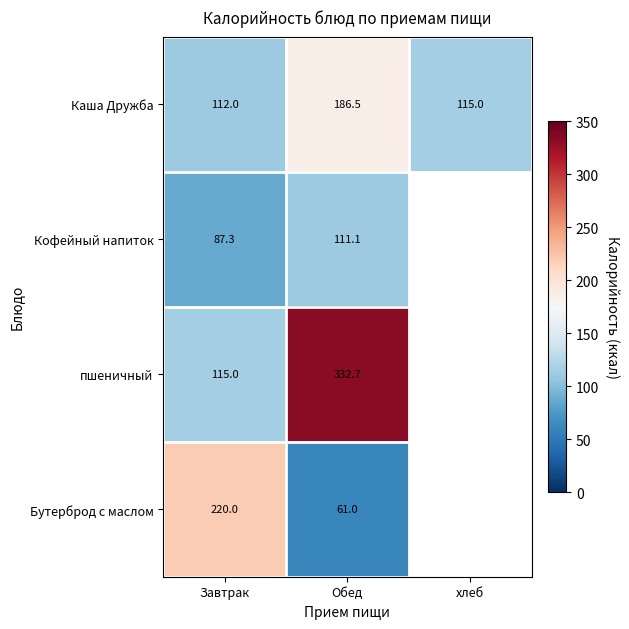

The value of Бутерброд с маслом at Завтрак is 303.6. True or false?

False